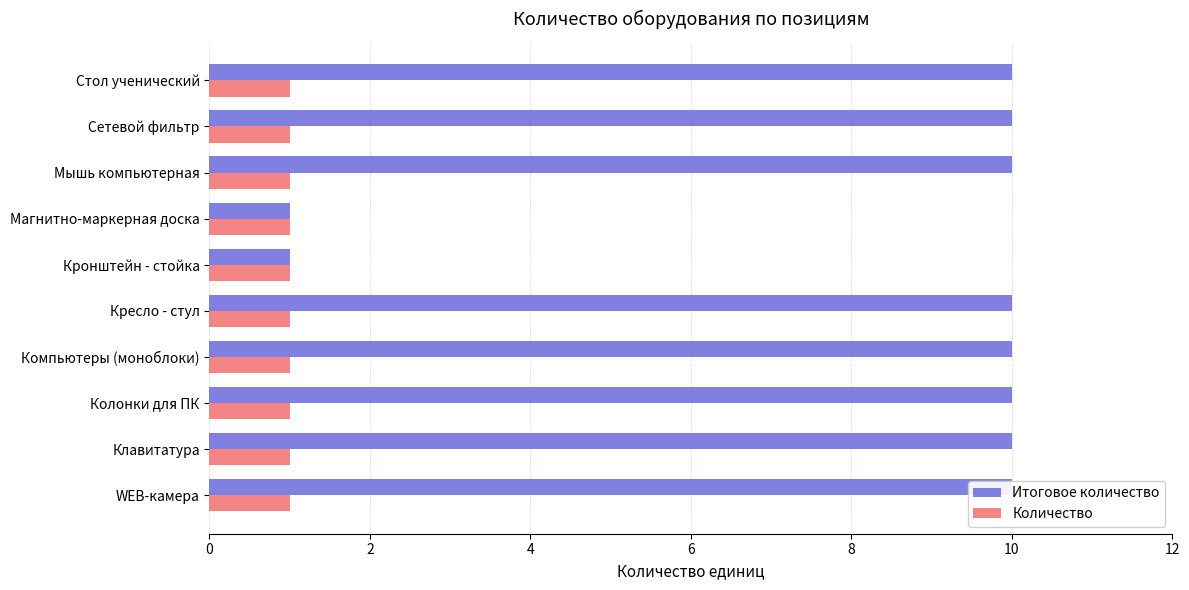

The value of Количество at 4 is 0.6. True or false?

False